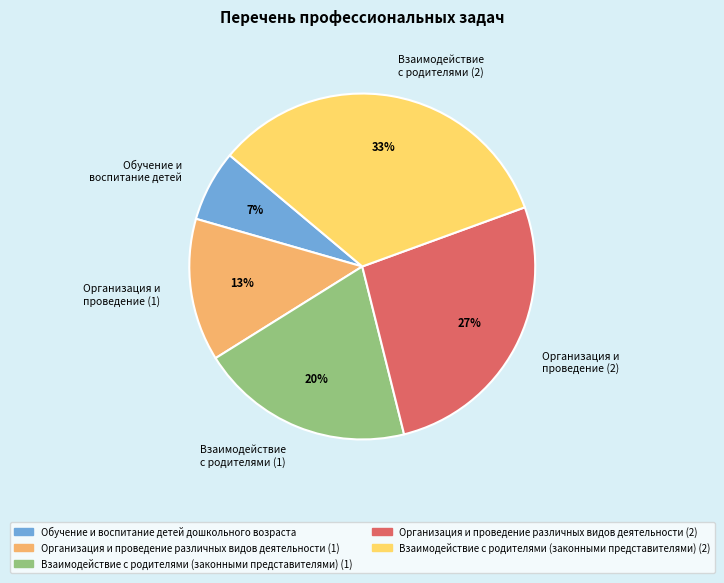

Which category has the smallest portion of the pie?

Обучение и воспитание детей